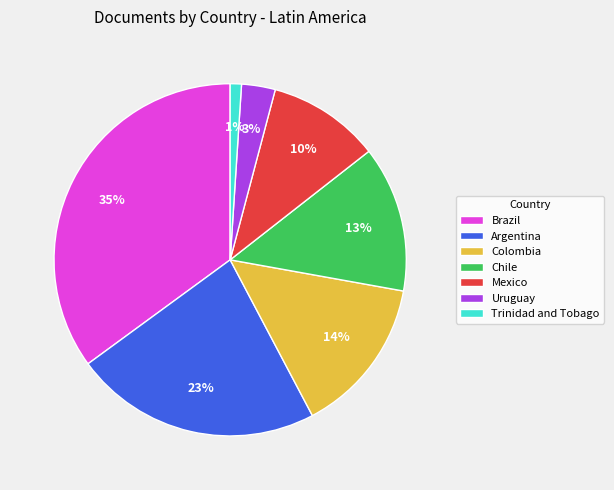

Between Trinidad and Tobago and Colombia, which is larger?

Colombia